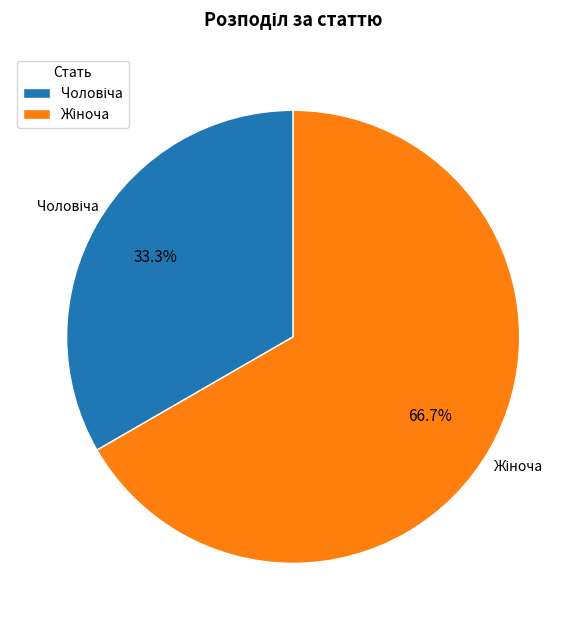

Is there a majority slice in this chart?

Yes